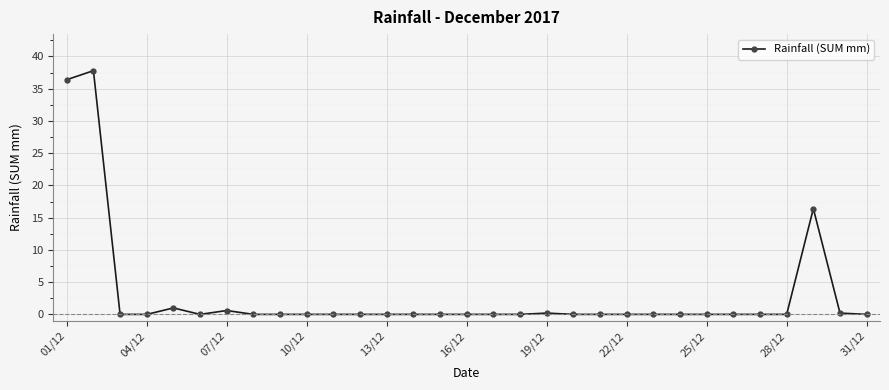

What is the average value?

3.0